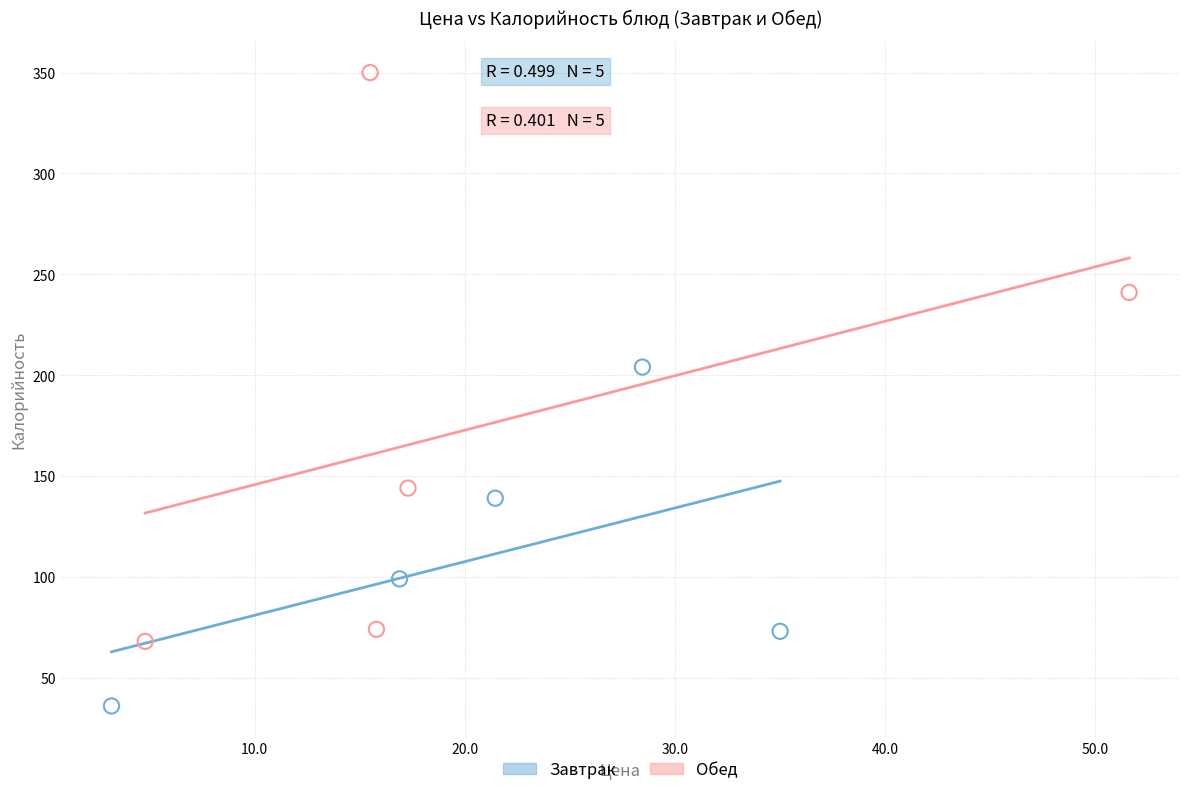

Which series has the largest Y range (max minus min)?

Обед